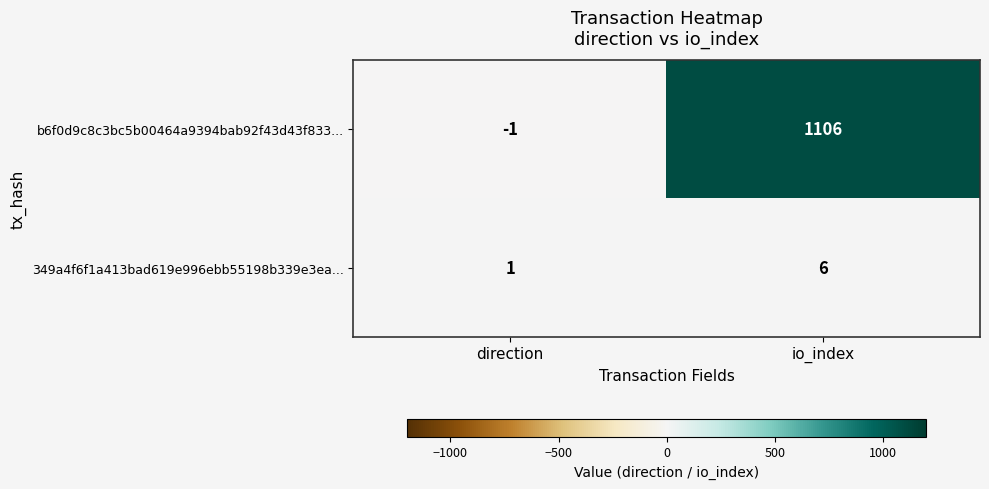

How many series are shown in this chart?

2